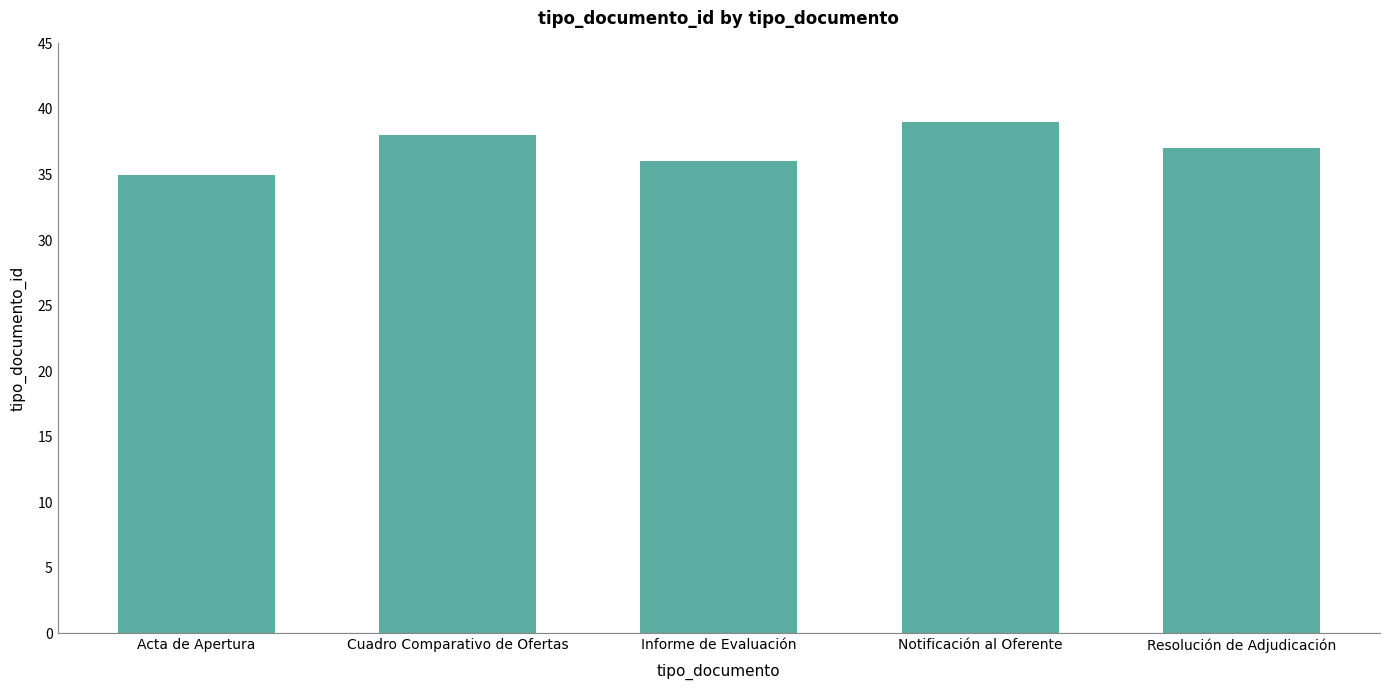

Which category has the highest value across all series?

Notificación al Oferente